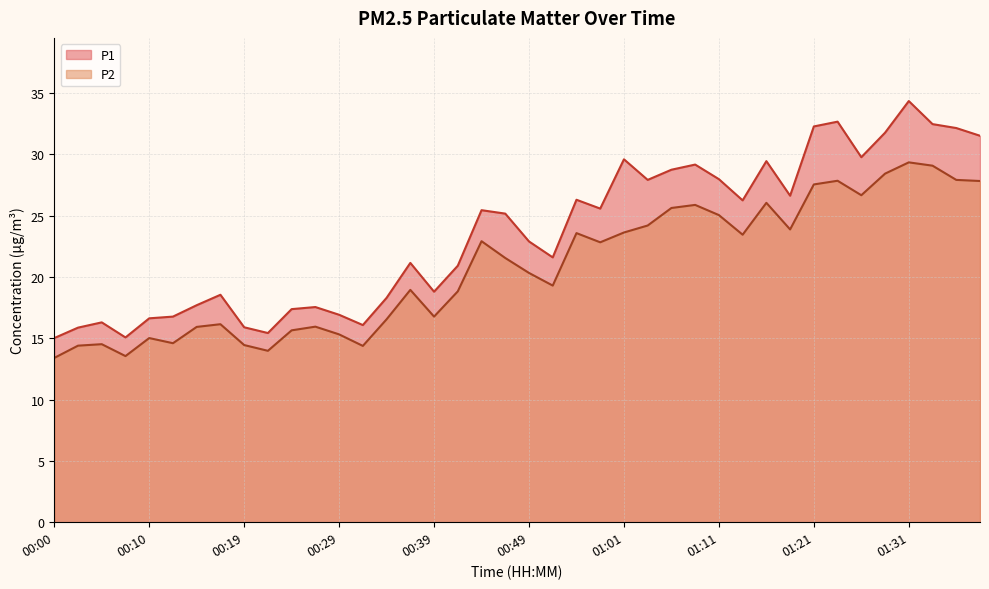

In P2, how many points are higher than both neighbors (excluding endpoints)?

11